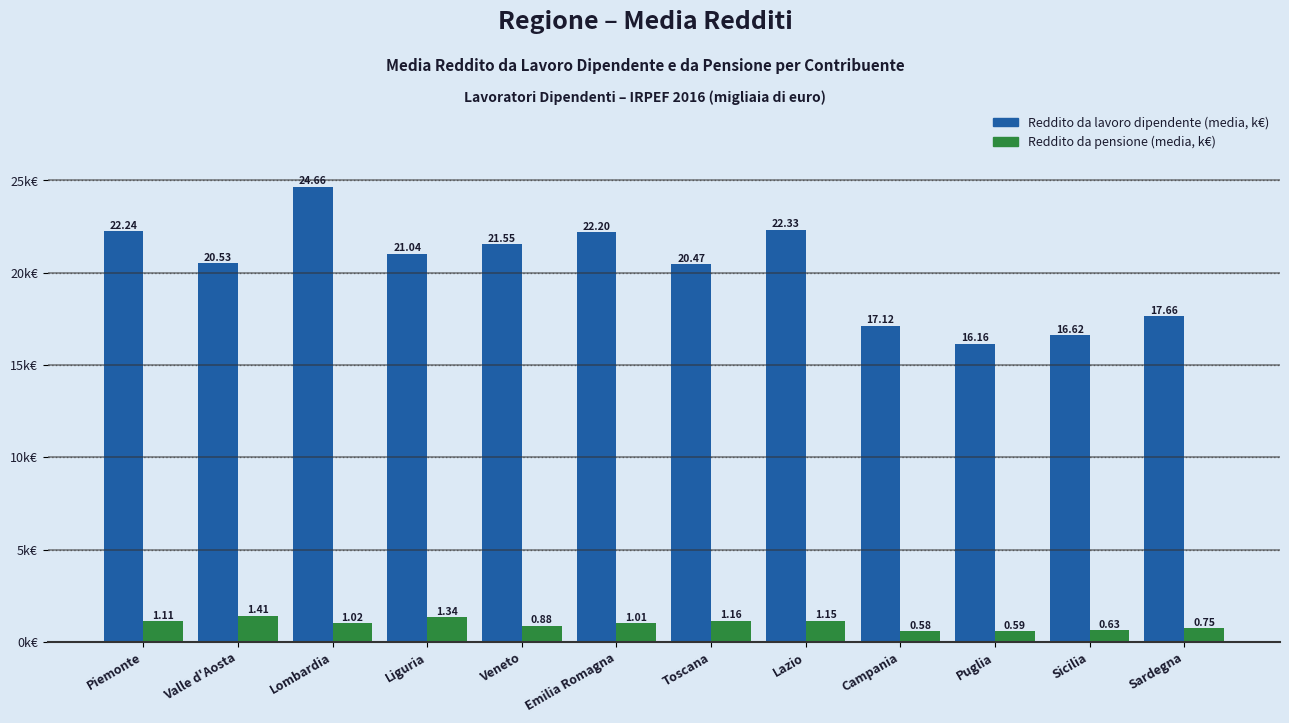

What is the lowest value of the Reddito da lavoro dipendente (media, k€) series?

16.2